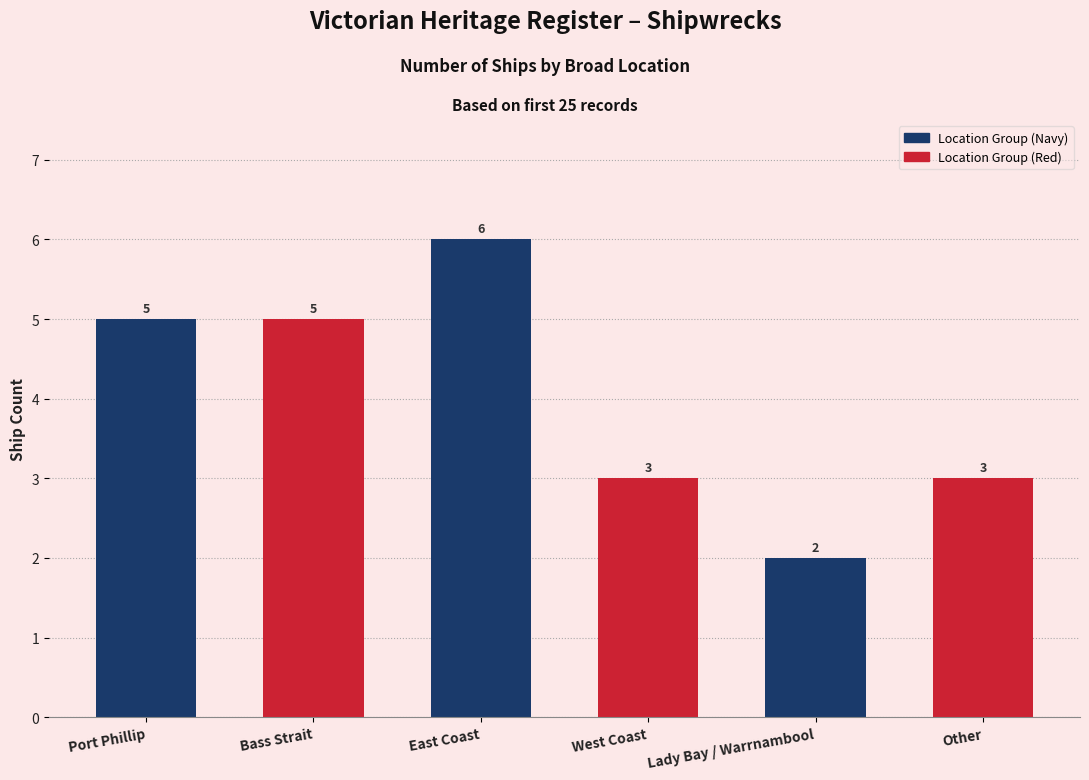

Reading left to right, list all the values displayed in this chart.

Port Phillip=5	Bass Strait=5	East Coast=6	West Coast=3	Lady Bay / Warrnambool=2	Other=3